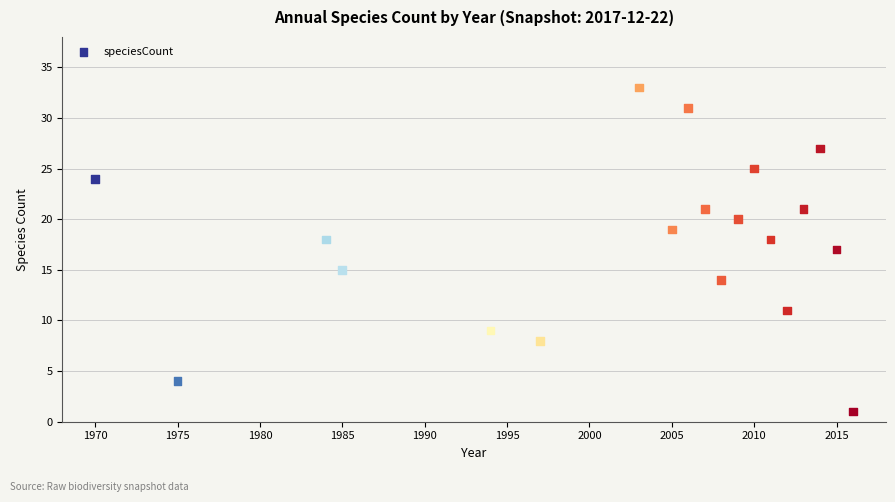

What is the range of Y values (max minus min)?

32